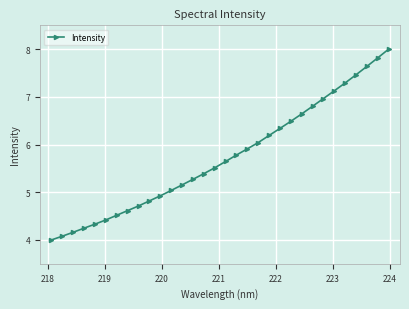

What is the greatest value displayed?

8.0